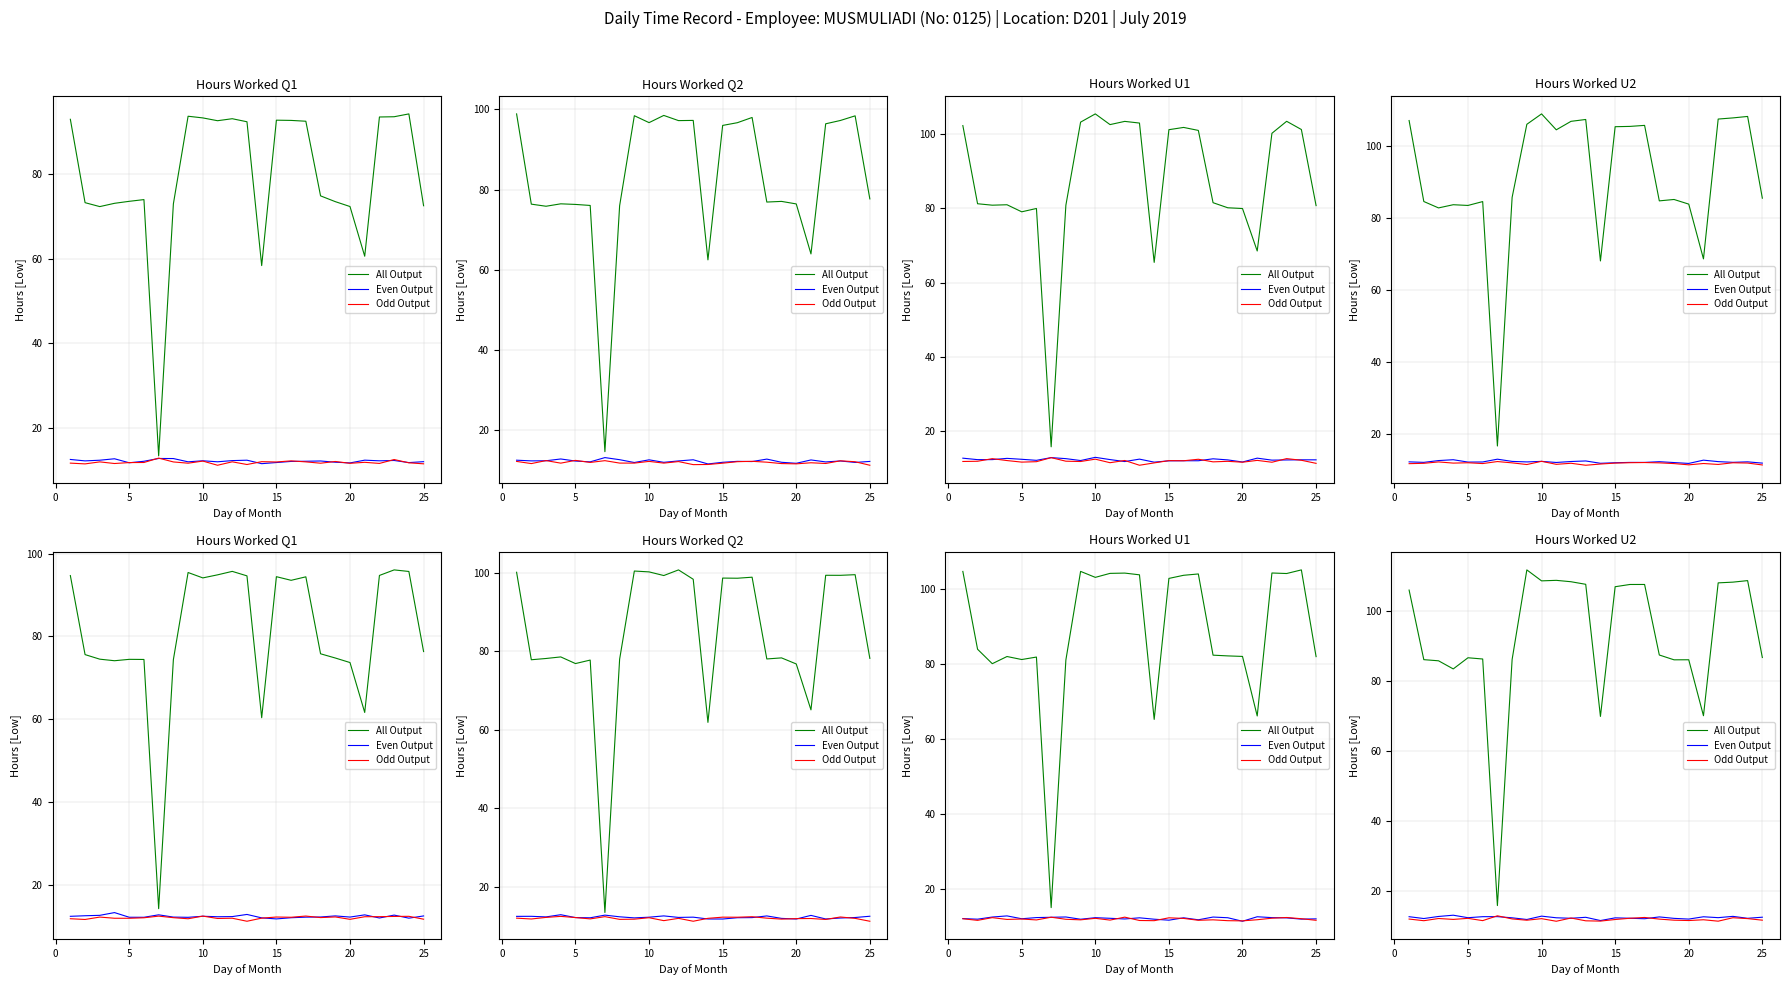

True or false: Even Output and All Output cross at least once.

False